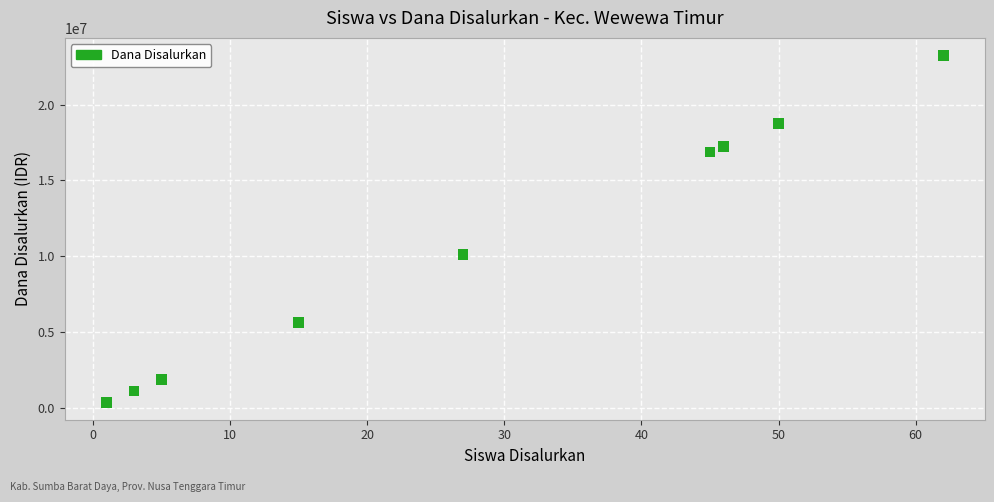

What Y value in the scatter plot is closest to 11812500?

10125000